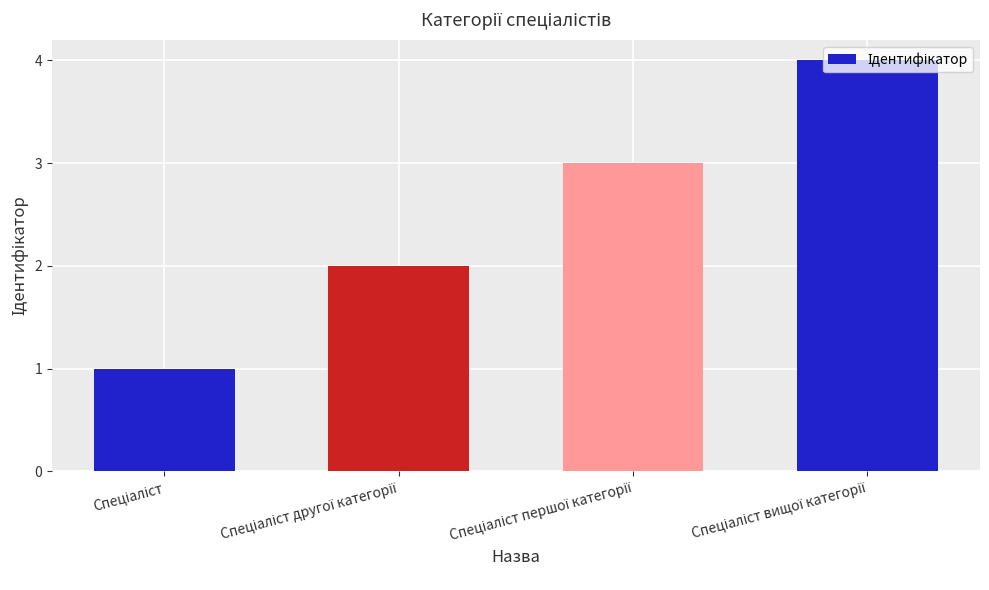

What is the maximum value shown in the chart?

4